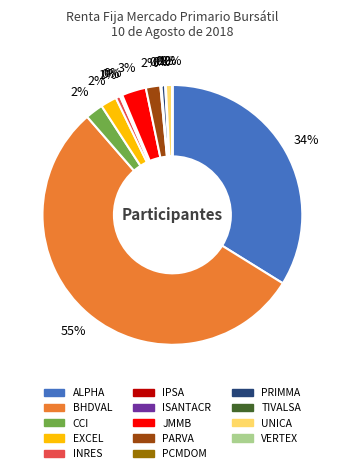

To the nearest percent, what is the combined percentage of PRIMMA and JMMB?

3%